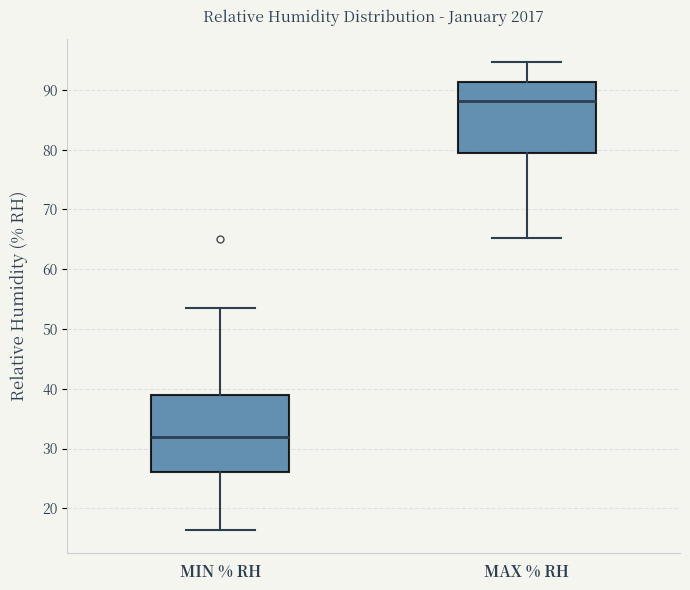

Reading left to right, transcribe this box plot: for each box, give where its median line is, the range the box spans, and where its two whiskers end, as read against the y-axis. The values are not printed on the chart, so give them approximately, as read against the axis.

MIN % RH: median 32, box 26 to 39, whiskers 16 to 54
MAX % RH: median 88, box 80 to 91, whiskers 65 to 95